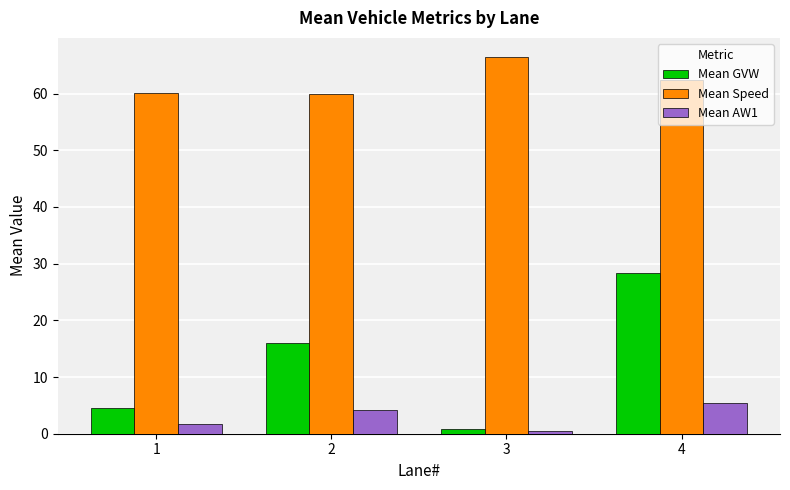

At which label does Mean Speed first exceed 62?

3